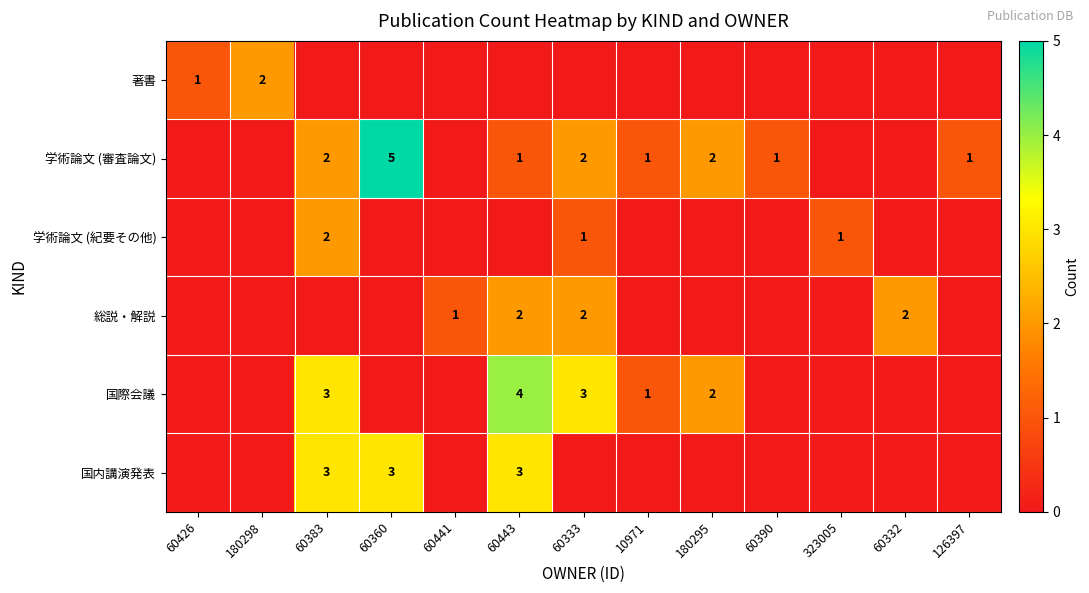

The value of 国際会議 at 180295 is 4. True or false?

False